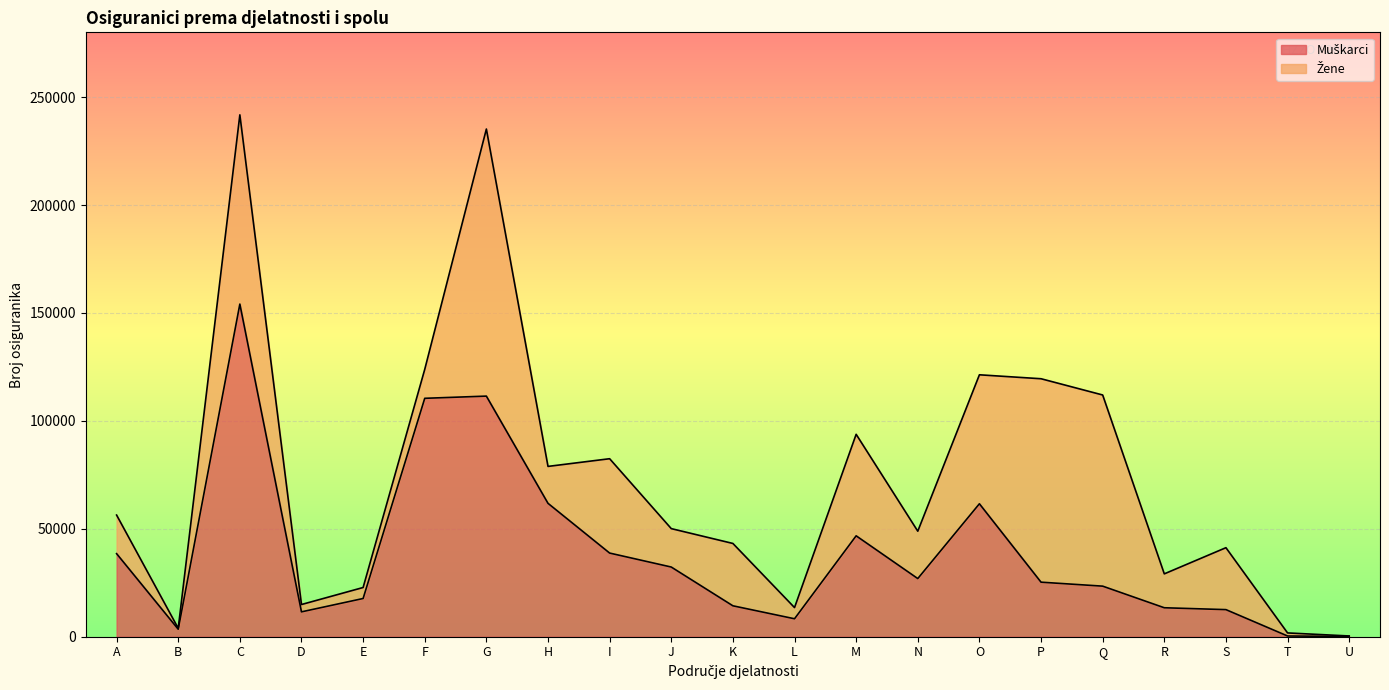

List the labels in order of value, largest first.

C, G, F, H, O, M, I, A, J, N, P, Q, E, K, R, S, D, L, B, T, U